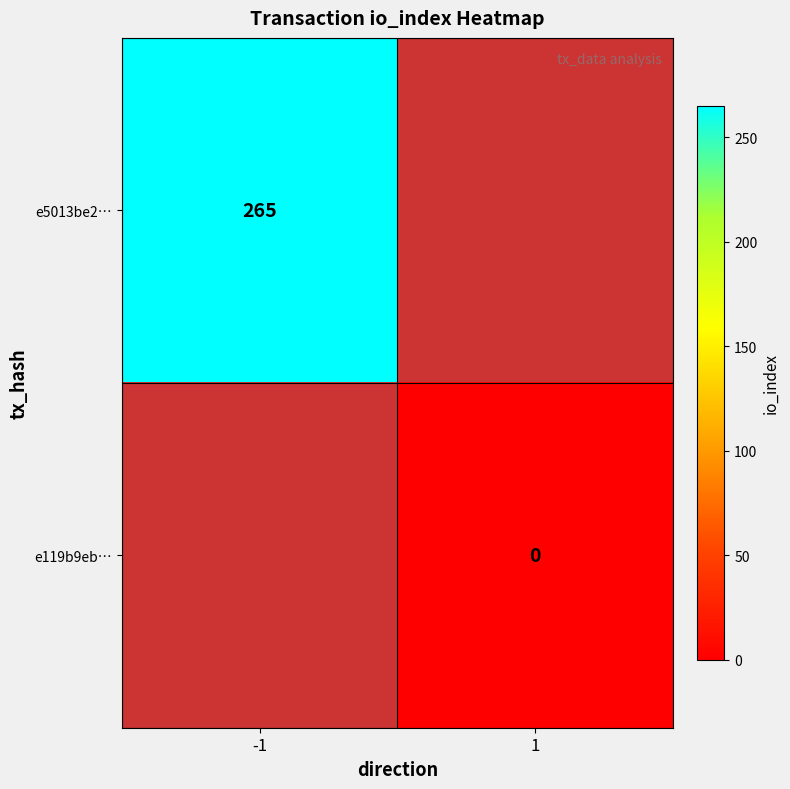

The e5013be2… series shows 265 at -1. True or false?

True